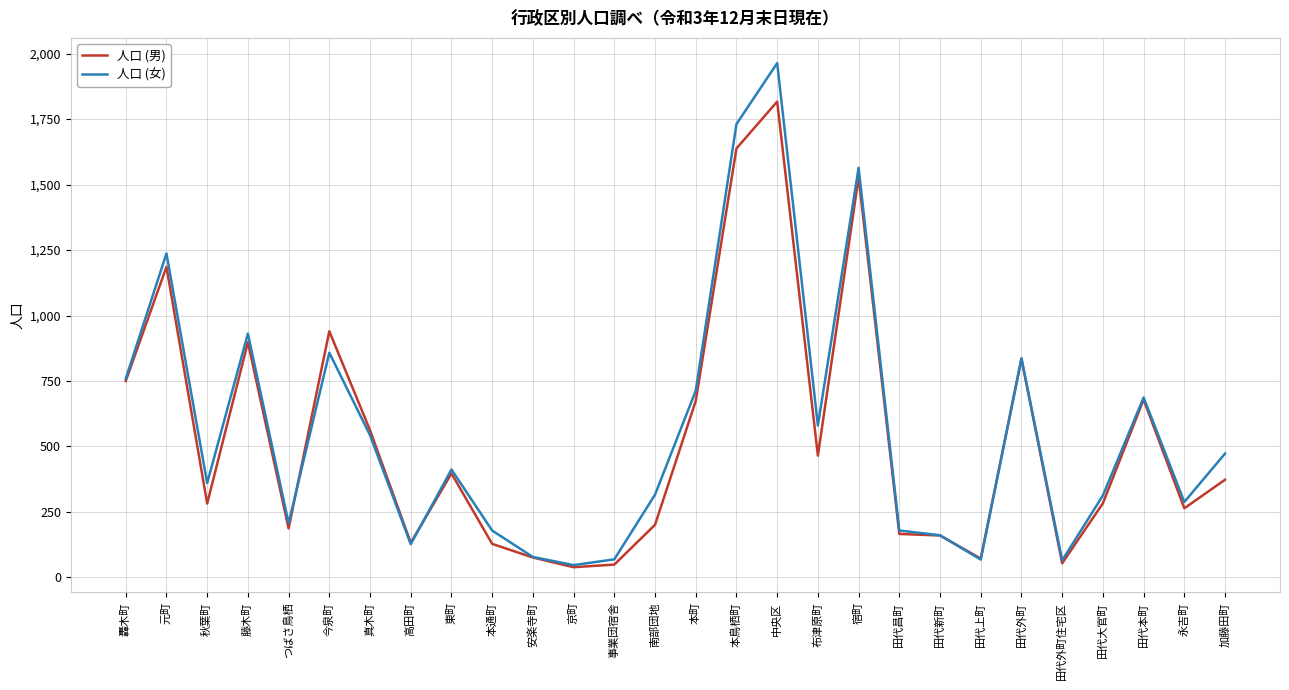

In 人口 (女), how many points are higher than both neighbors (excluding endpoints)?

8